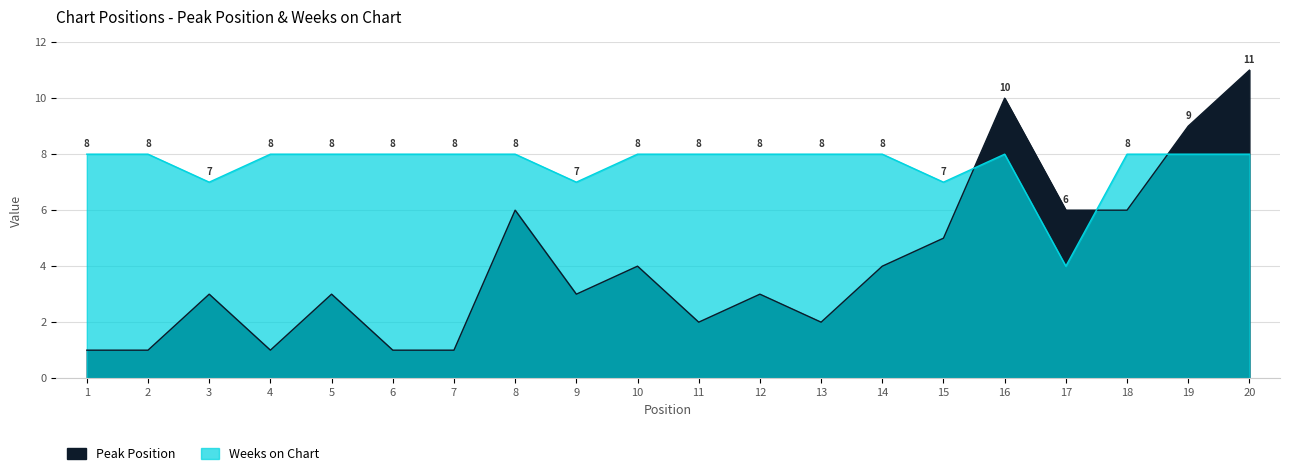

What is the average value of the Peak Position series?

4